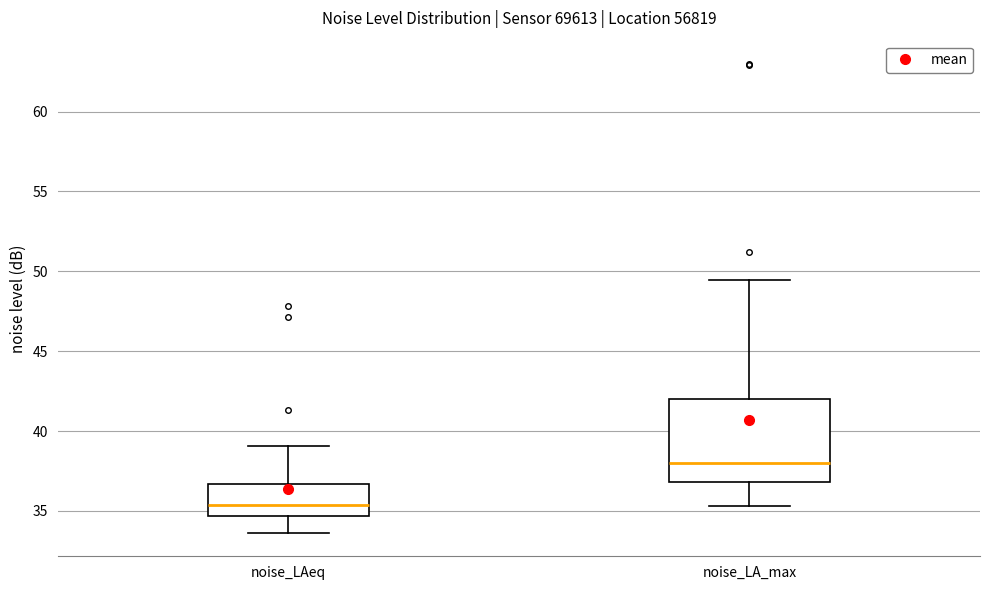

Which box is the tallest, from its lower edge to its upper edge?

noise_LA_max